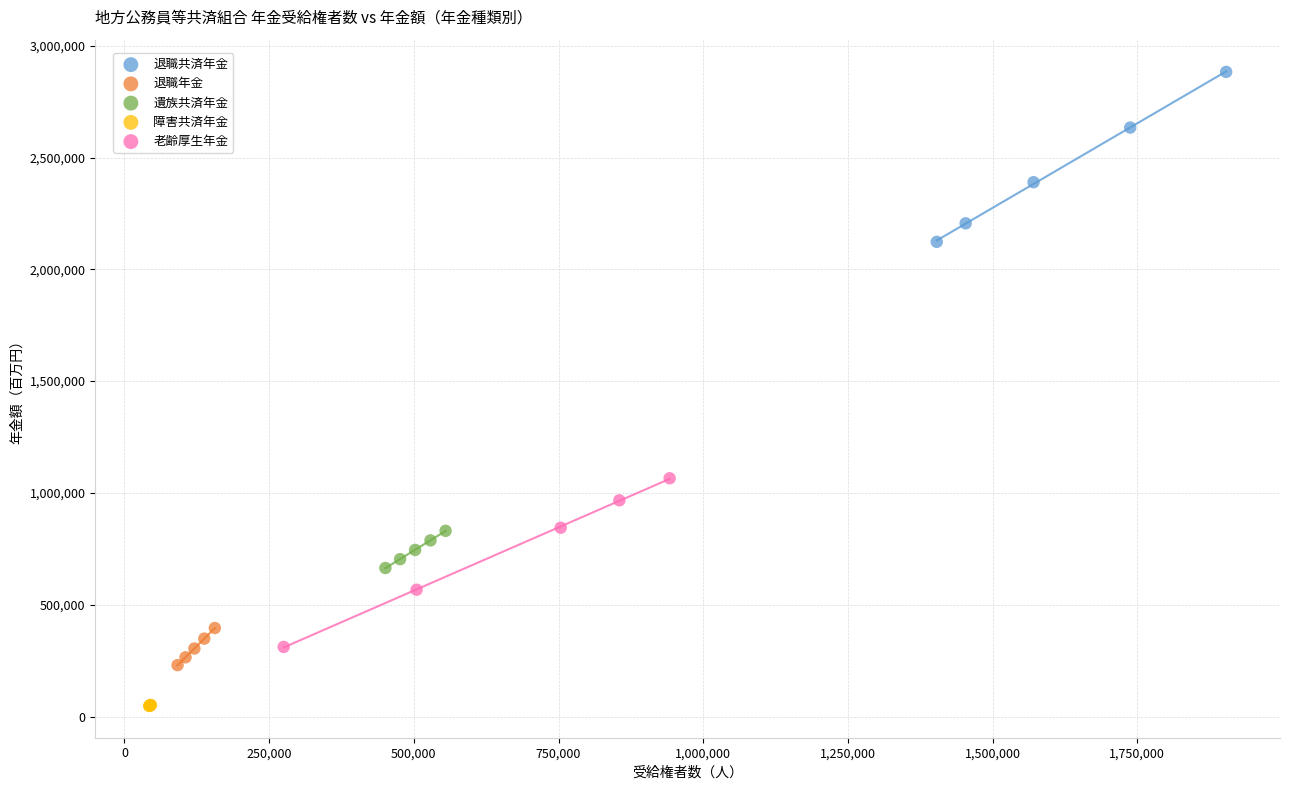

Which series reaches the minimum Y coordinate?

障害共済年金